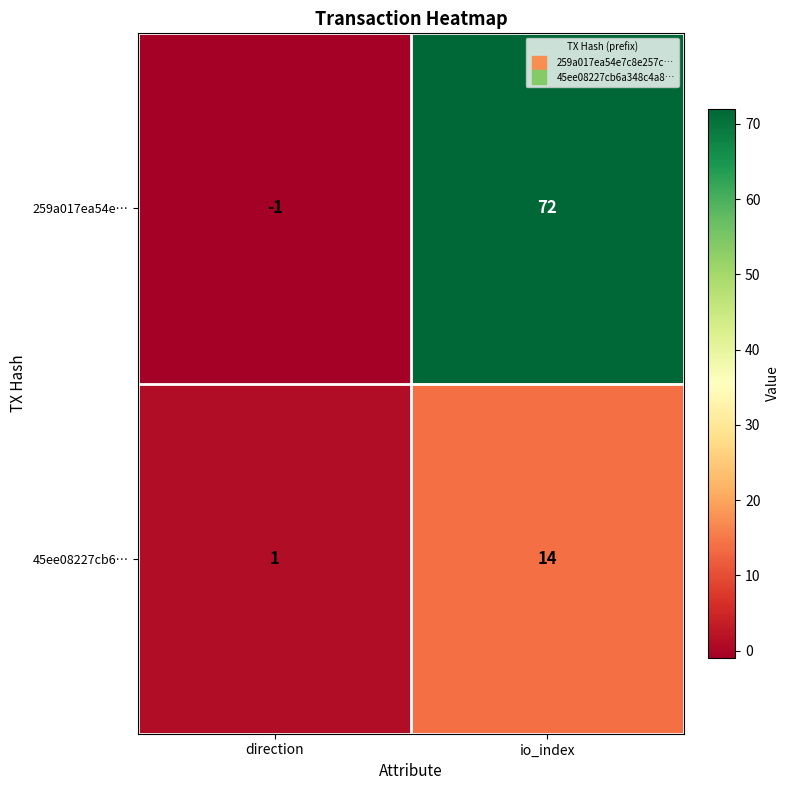

At which category is the sum across all series the highest?

io_index